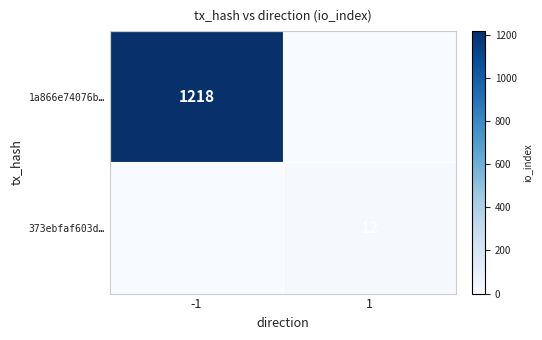

The value of 1a866e74076b… at -1 is 1917. True or false?

False